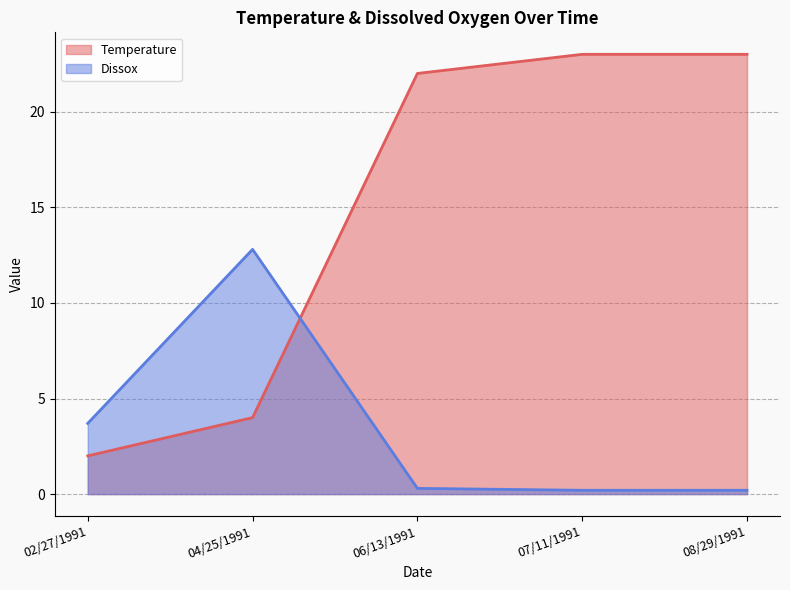

Reading left to right, what are all the values shown in this chart?

Temperature: 2.0	4.0	22.0	23.0	23.0
Dissox: 3.7	12.8	0.3	0.2	0.2